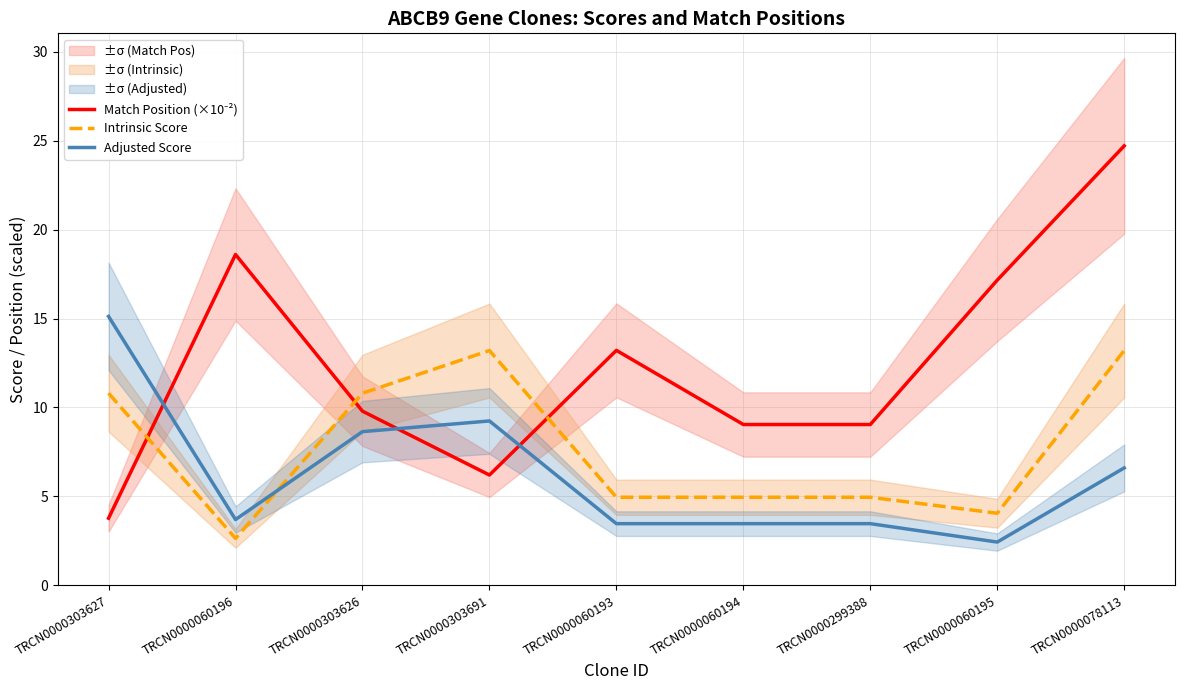

Which series ends up on top after the final intersection of Adjusted Score and Intrinsic Score?

Intrinsic Score